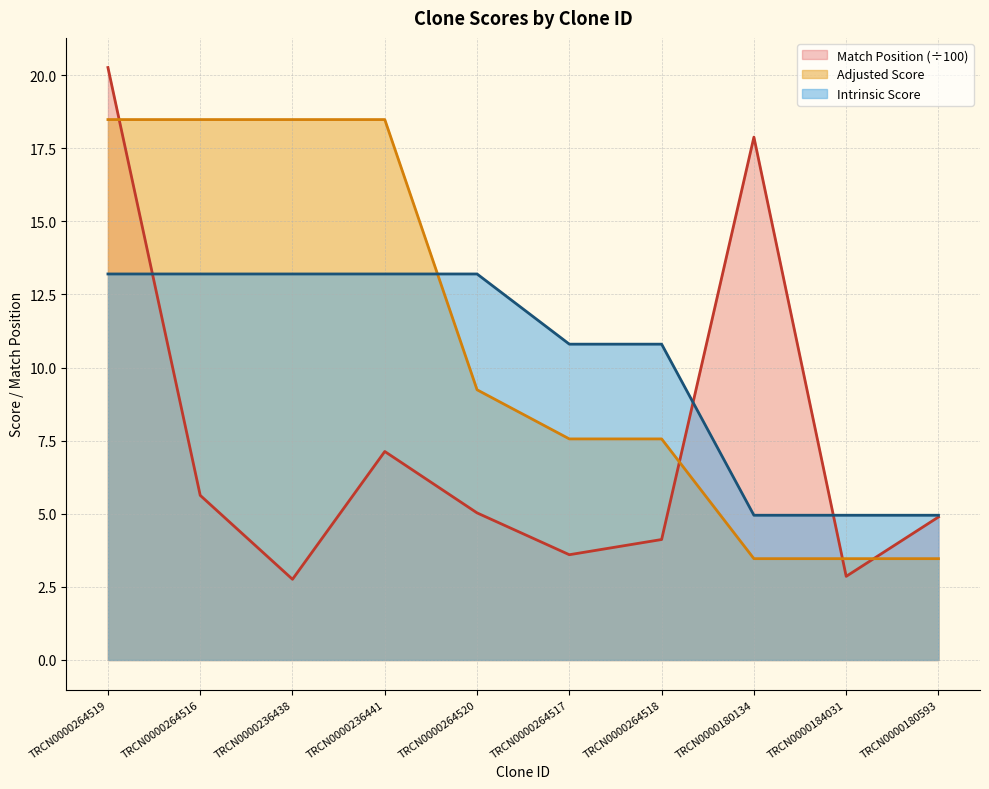

What is the label of the 5th point from the right?

TRCN0000264517